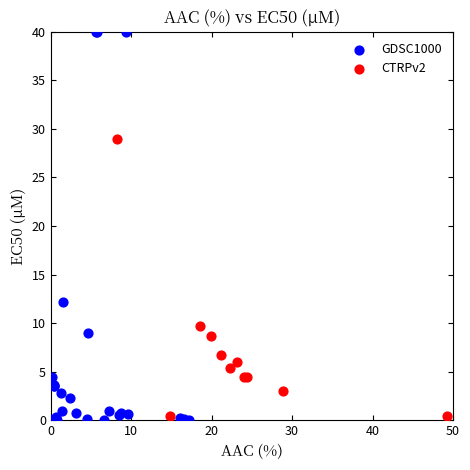

Which series reaches the maximum Y coordinate?

GDSC1000